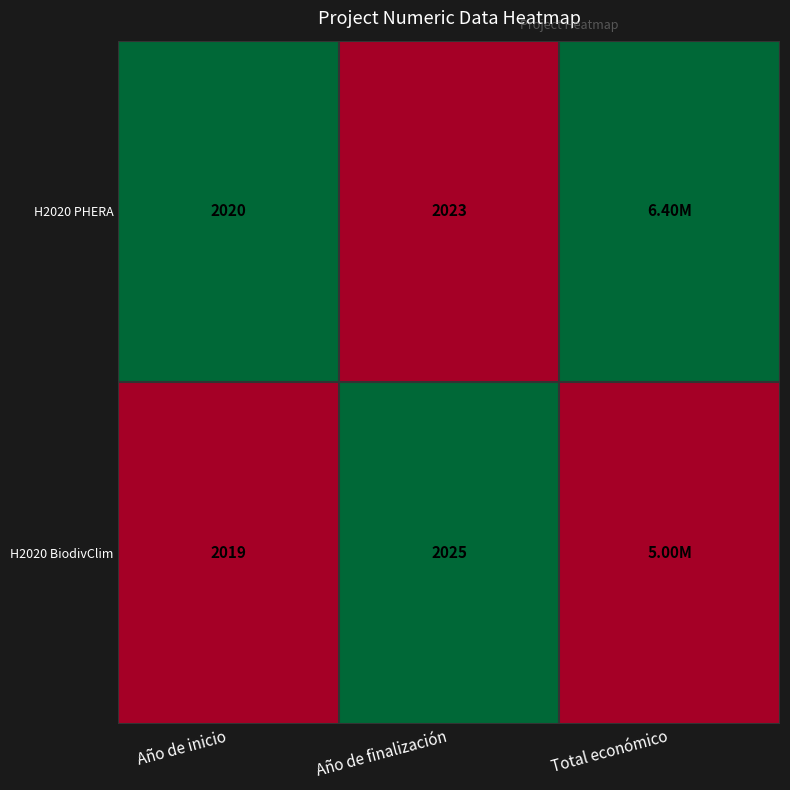

What is the difference between the H2020 PHERA values at Año de finalización and Año de inicio?

3